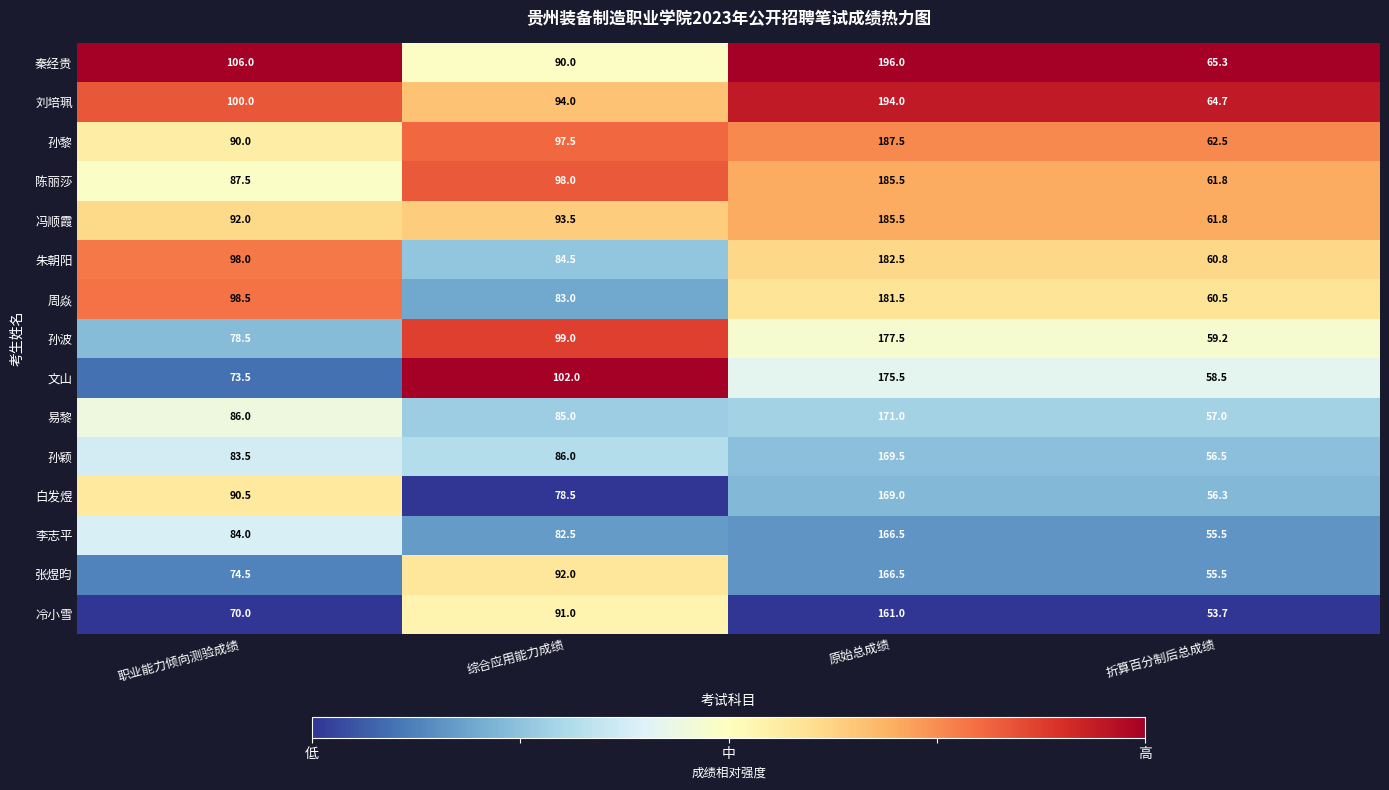

Which series has the largest range (max minus min)?

秦经贵